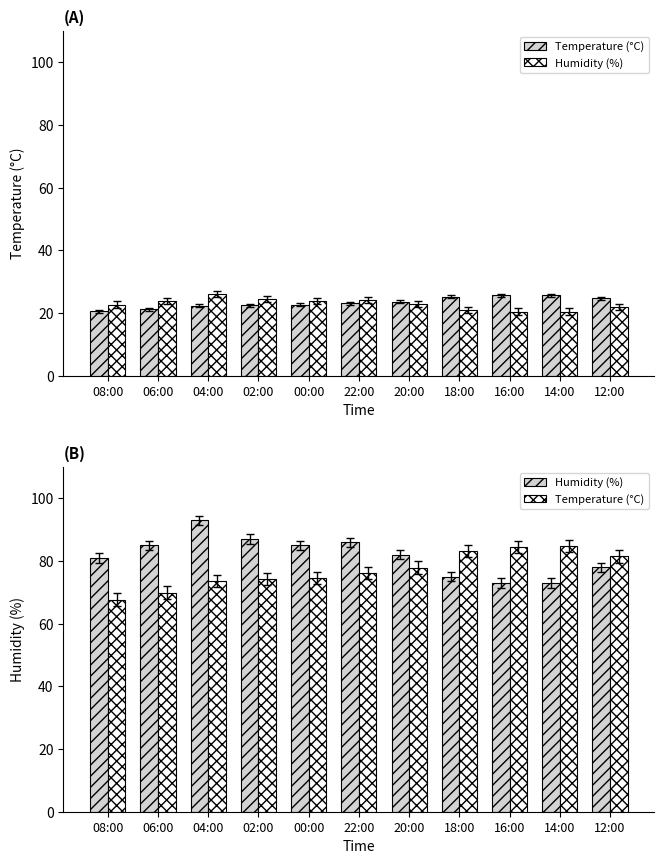

What is the value of the Temperature (°C) bar at the 6th from the left?

76.2